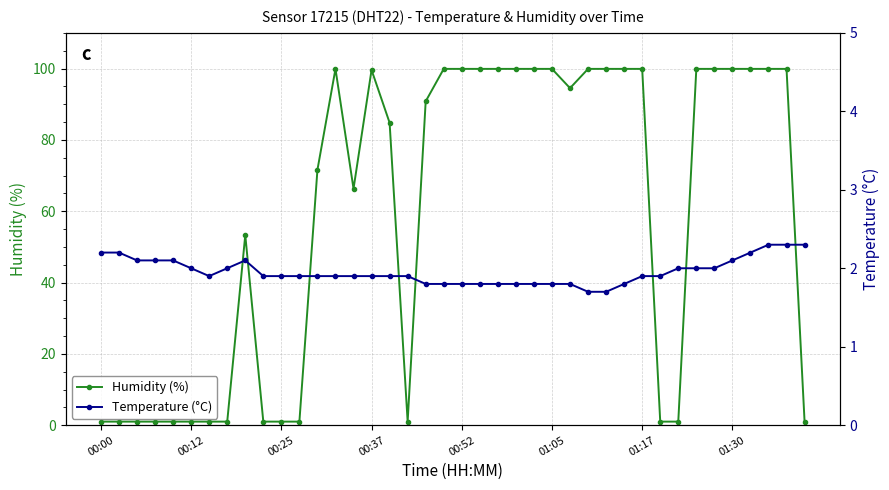

What is the difference between the second highest and minimum values in the Temperature (°C) series?

0.6